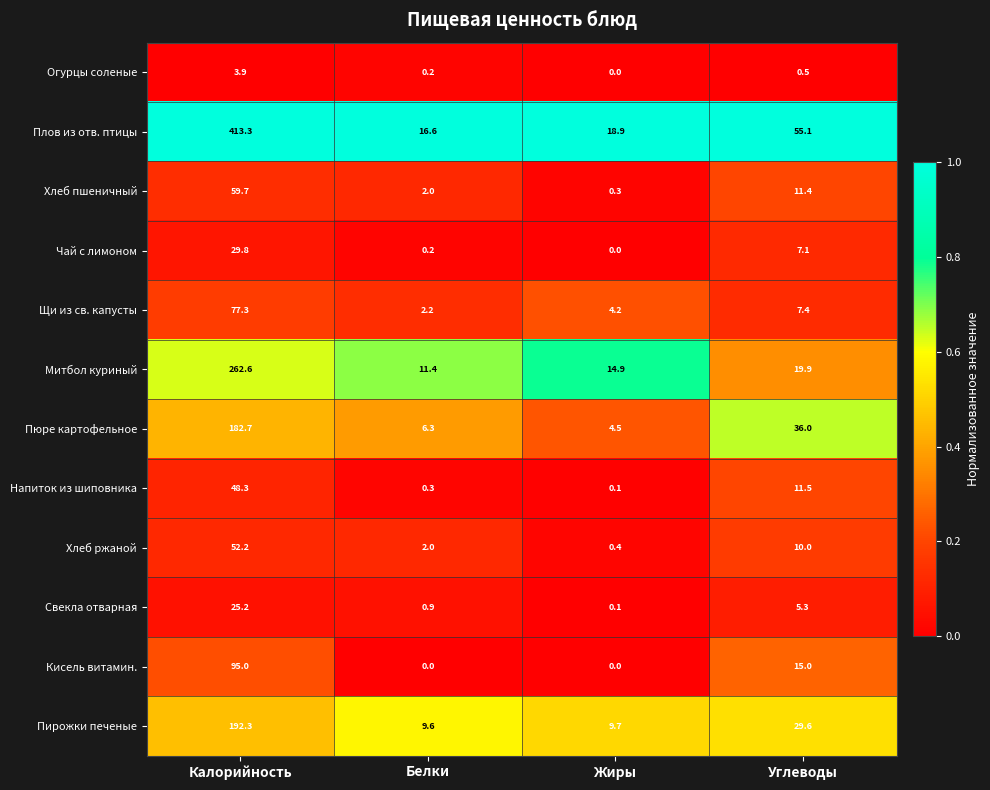

How many categories are shown in the chart?

4